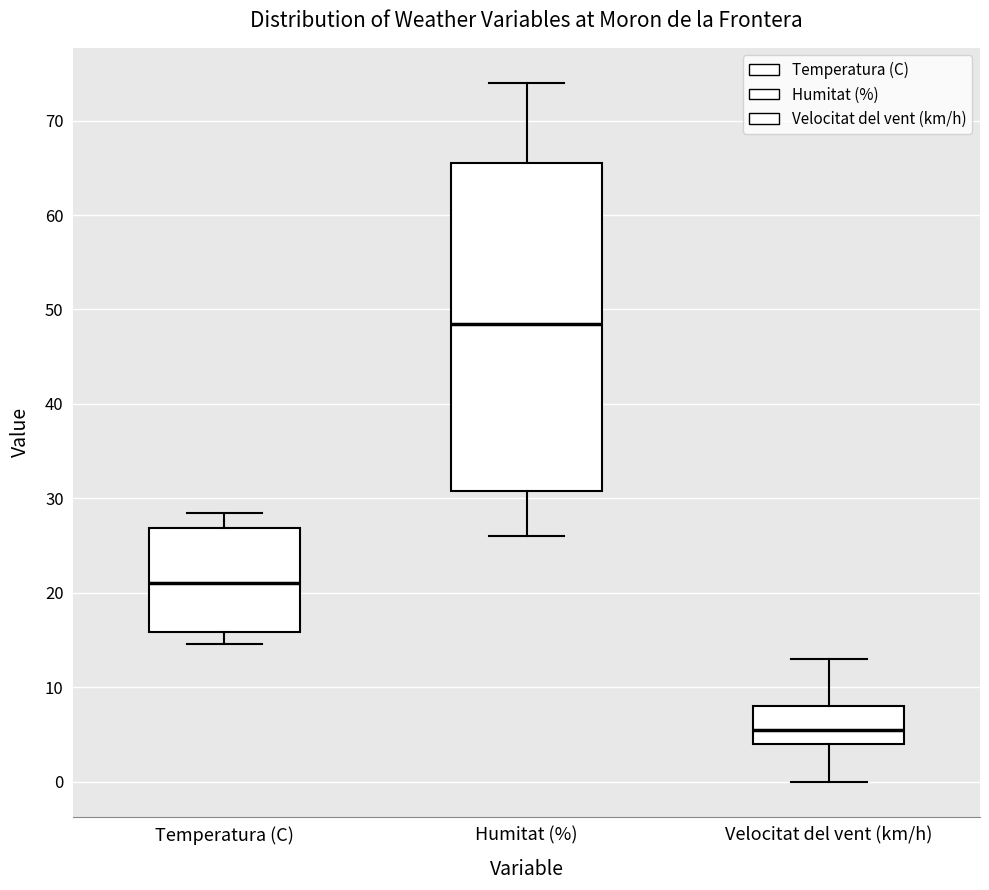

Which box has the highest median line?

Humitat (%)